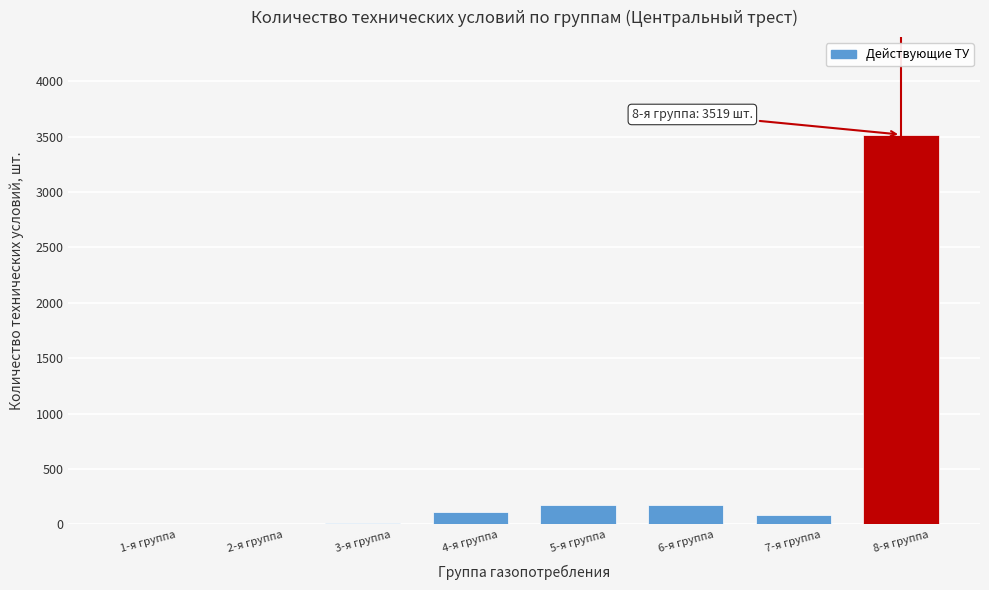

Between 8-я группа and 4-я группа, which is larger?

8-я группа